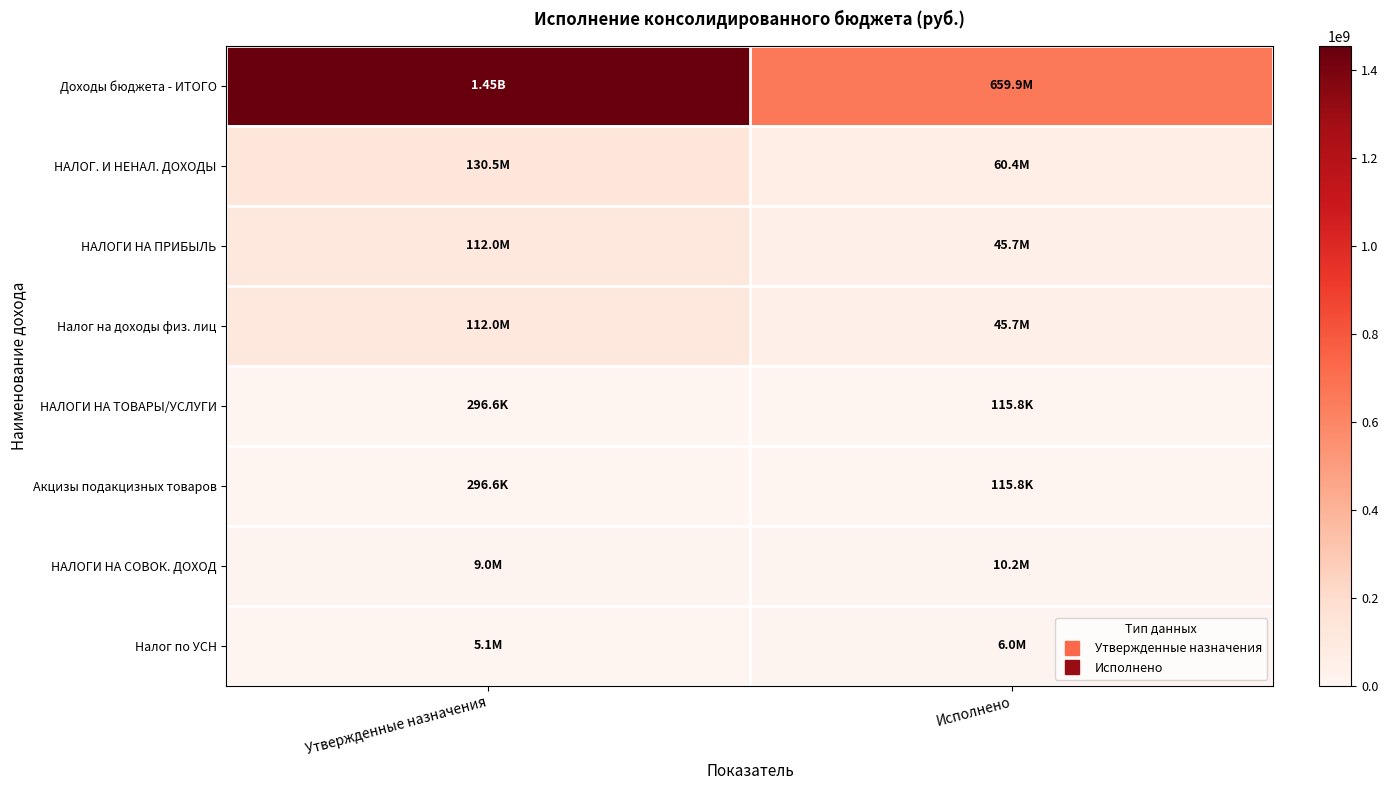

Reading right to left, extract all data points from this chart.

Доходы бюджета - ИТОГО: Исполнено=659917137.5	Утвержденные назначения=1454157302.1
НАЛОГ. И НЕНАЛ. ДОХОДЫ: Исполнено=60353202.1	Утвержденные назначения=130464600.0
НАЛОГИ НА ПРИБЫЛЬ: Исполнено=45744893.6	Утвержденные назначения=112000000.0
Налог на доходы физ. лиц: Исполнено=45744893.6	Утвержденные назначения=112000000.0
НАЛОГИ НА ТОВАРЫ/УСЛУГИ: Исполнено=115781.9	Утвержденные назначения=296600.0
Акцизы подакцизных товаров: Исполнено=115781.9	Утвержденные назначения=296600.0
НАЛОГИ НА СОВОК. ДОХОД: Исполнено=10239980.3	Утвержденные назначения=8953000.0
Налог по УСН: Исполнено=6032750.2	Утвержденные назначения=5103000.0